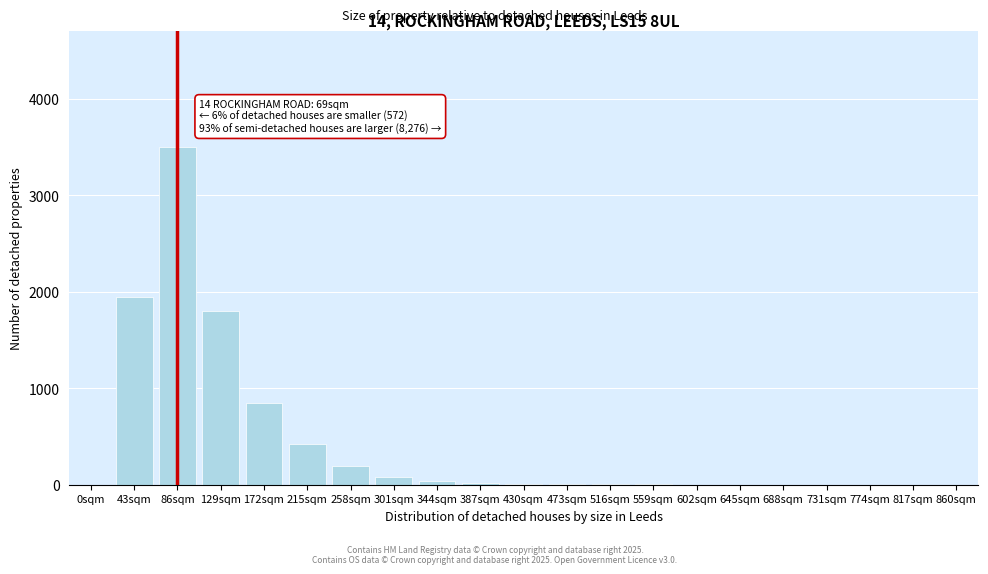

True or false: the data shows 0 at 860sqm.

True